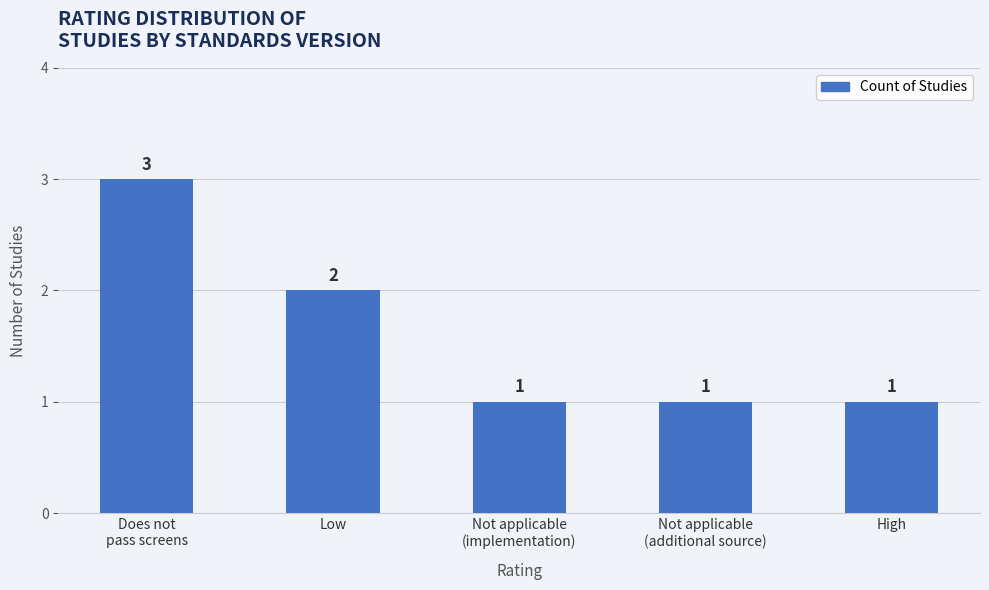

The chart shows a value of 1 at High. True or false?

True